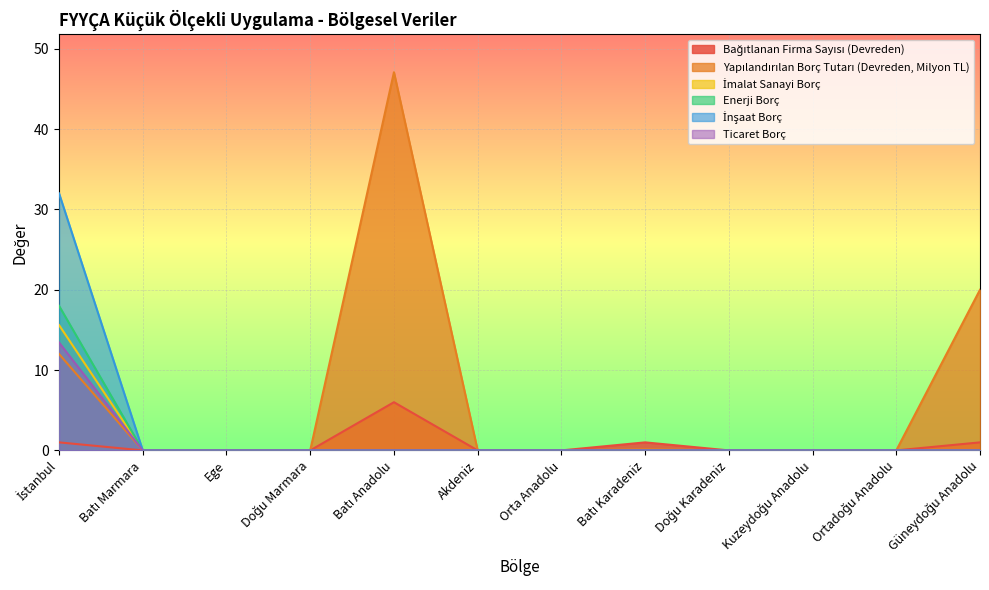

Between Kuzeydoğu Anadolu and Ortadoğu Anadolu, which is larger?

Kuzeydoğu Anadolu